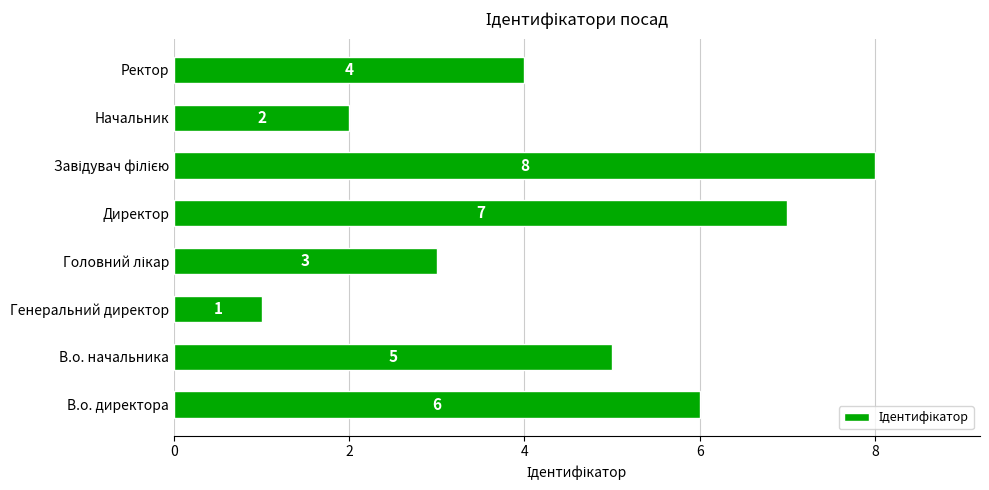

What is the greatest value displayed?

8